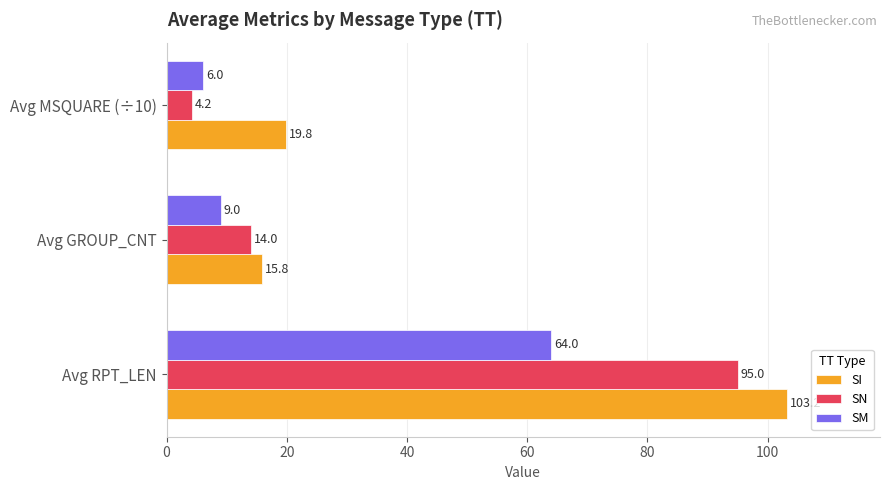

Count the number of data series in this chart.

3